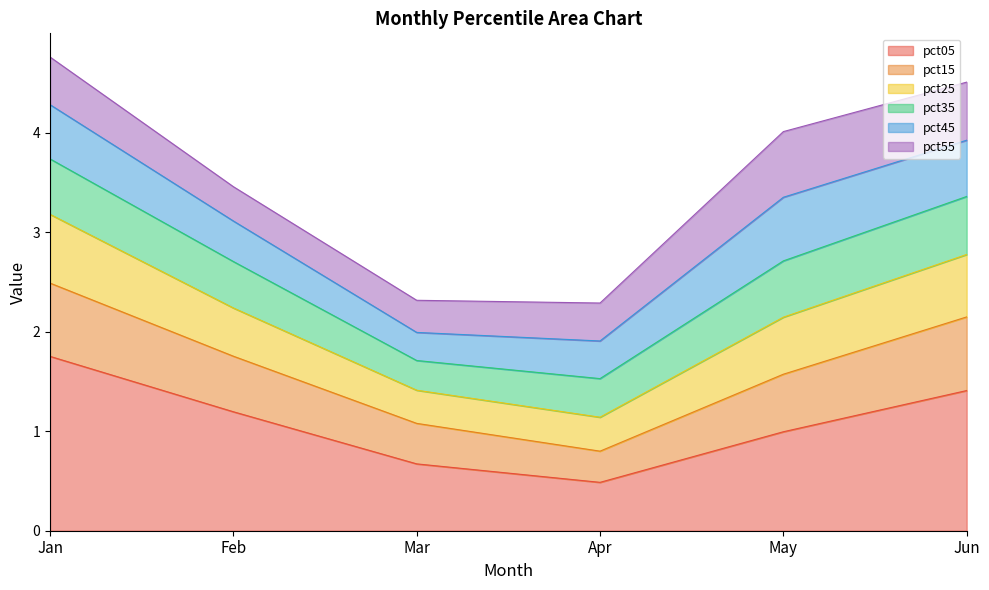

Is the value of pct15 at May greater than the value of pct25 at May?

No